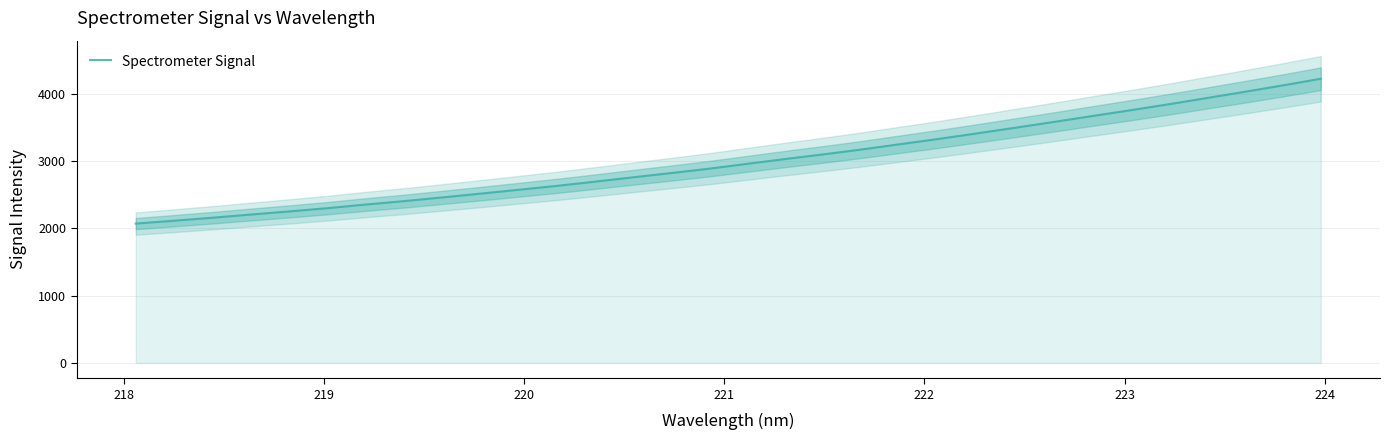

What is the greatest value displayed?

4220.4